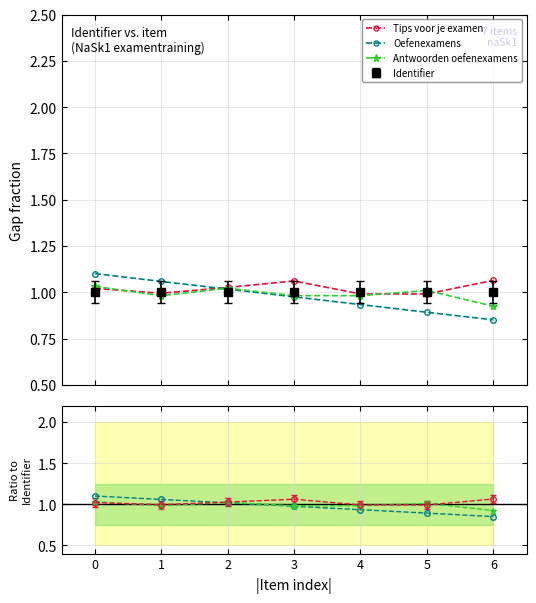

Where is the first local minimum for Antwoorden oefenexamens?

1